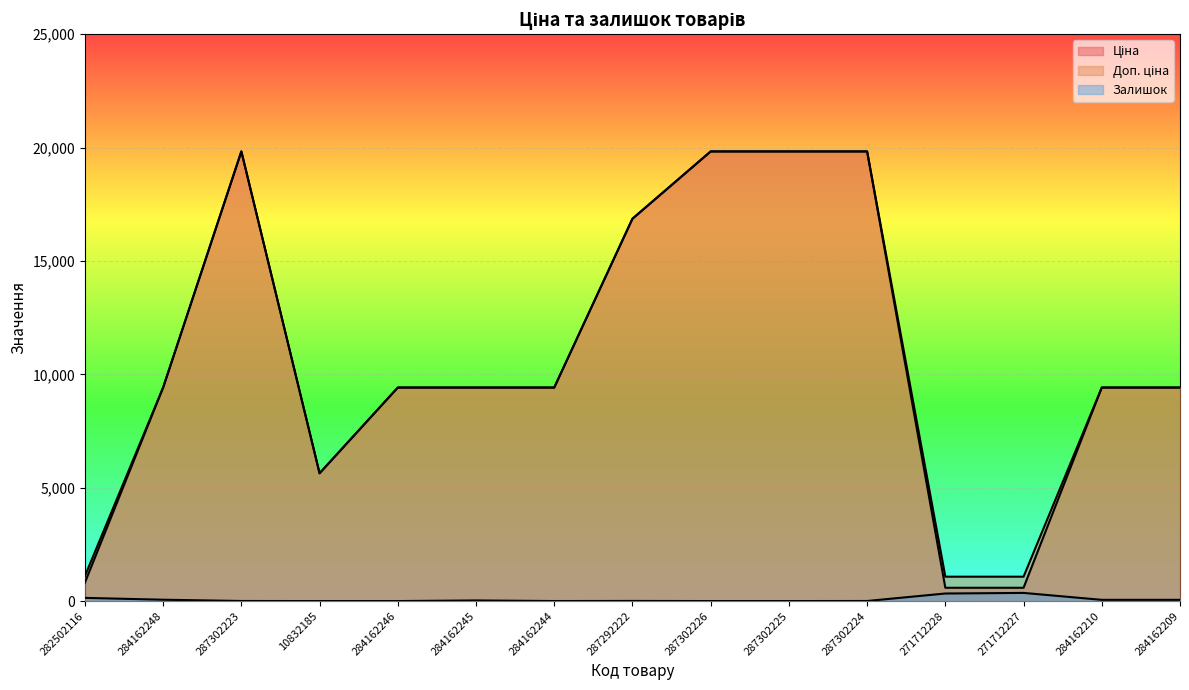

Reading left to right, extract all data points from this chart.

Ціна: 813.0	9416.9	19831.1	5636.0	9416.9	9416.9	9416.9	16863.2	19831.1	19831.1	19831.1	586.0	586.0	9416.9	9416.9
Доп. ціна: 1101.8	9416.9	19831.1	5636.0	9416.9	9416.9	9416.9	16863.2	19831.1	19831.1	19831.1	1074.5	1074.5	9416.9	9416.9
Залишок: 140.0	59.0	3.0	0.0	0.0	27.0	1.0	5.0	0.0	0.0	3.0	333.0	359.0	54.0	54.0